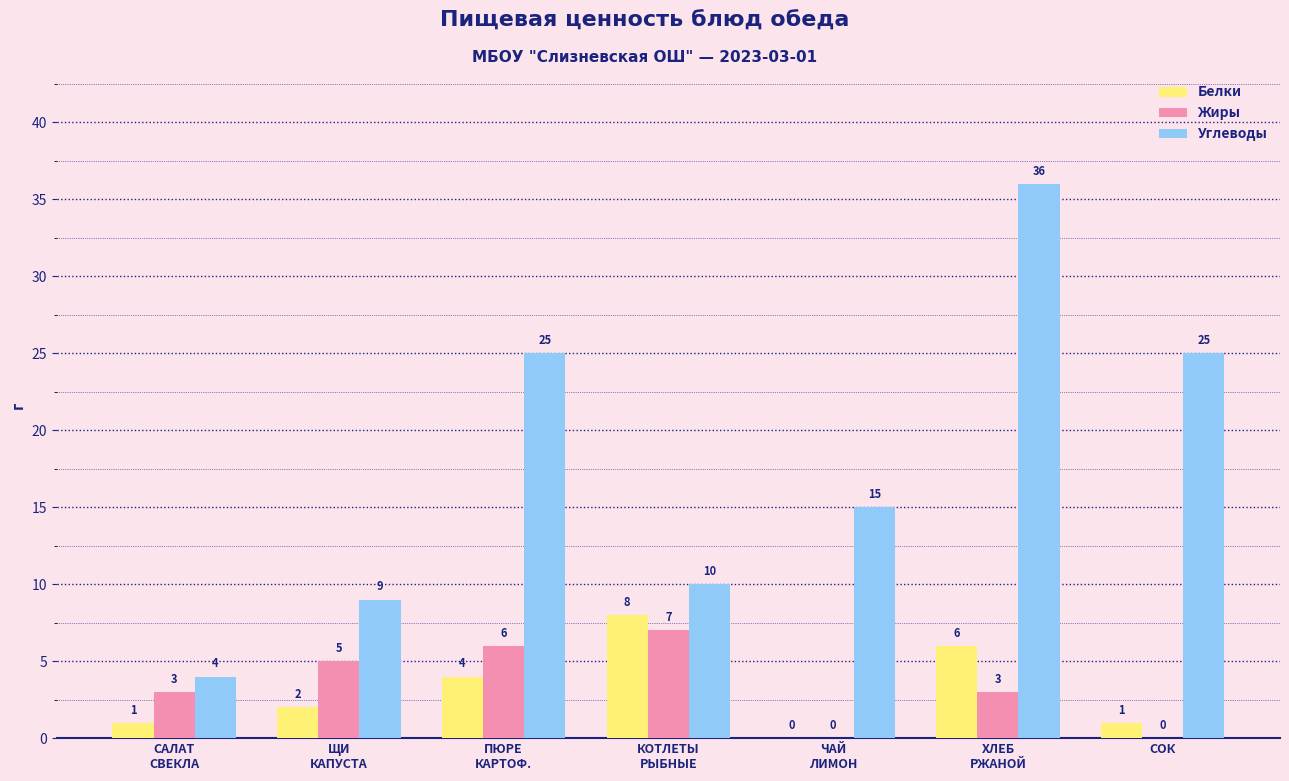

How many positive values does the Жиры series have?

5